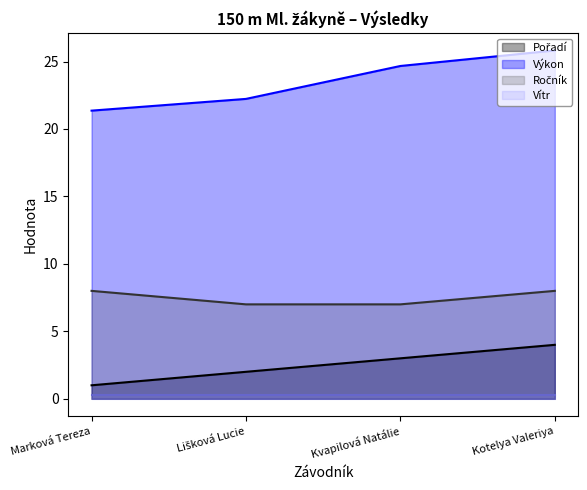

At how many categories does at least one series exceed 0?

4